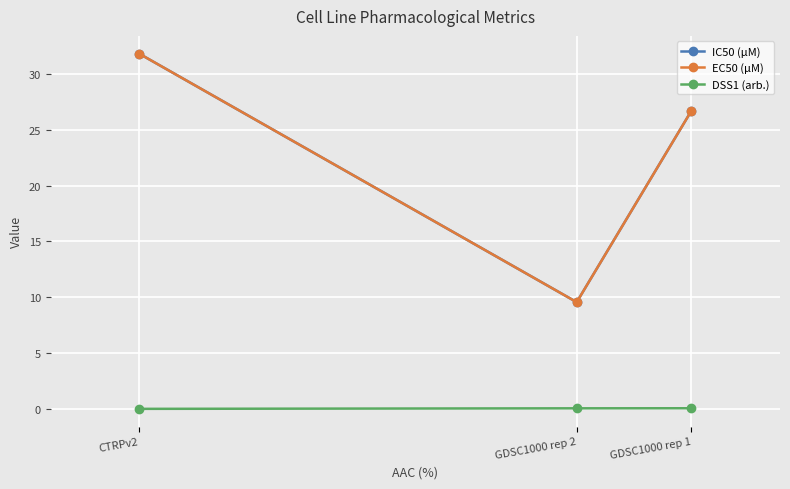

Reading right to left, extract all data points from this chart.

IC50 (µM): CTRPv2=31.8	GDSC1000 rep 2=9.6	GDSC1000 rep 1=26.7
EC50 (µM): CTRPv2=31.8	GDSC1000 rep 2=9.6	GDSC1000 rep 1=26.7
DSS1 (arb.): CTRPv2=0.0	GDSC1000 rep 2=0.1	GDSC1000 rep 1=0.1